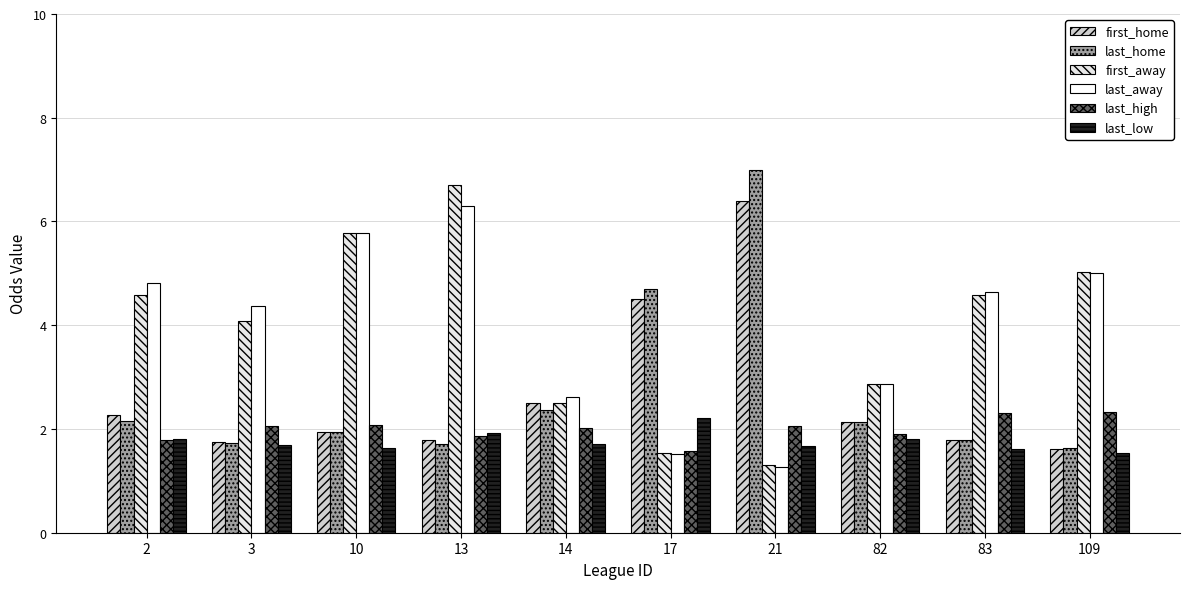

At which label is first_away closest to 4?

3